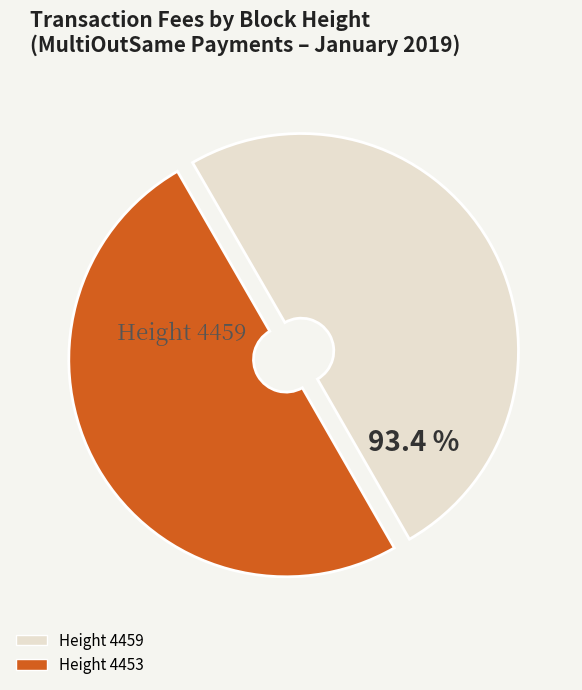

Is there a majority slice in this chart?

Yes